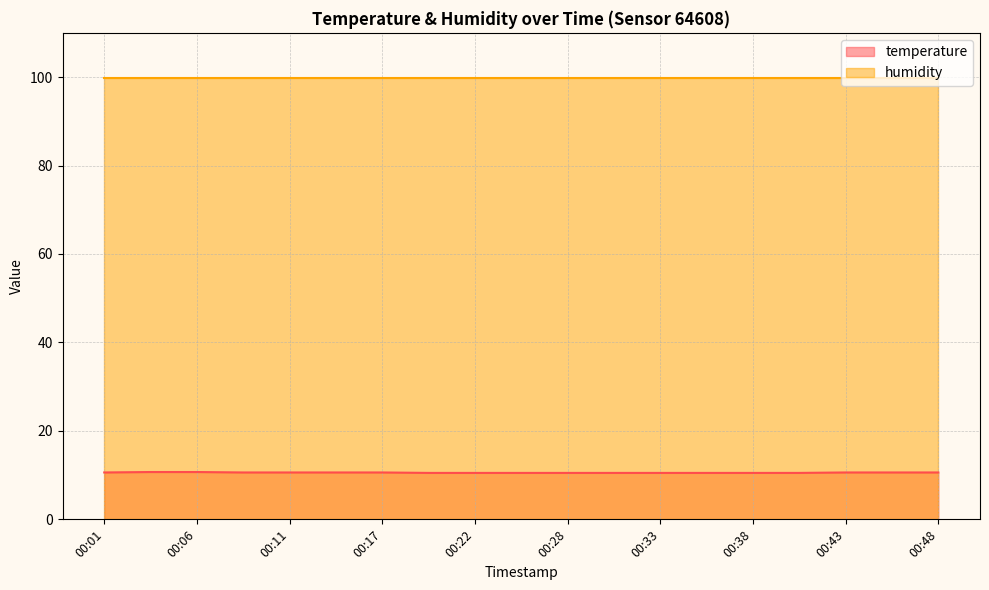

True or false: the data shows 10.5 at 00:40.

True